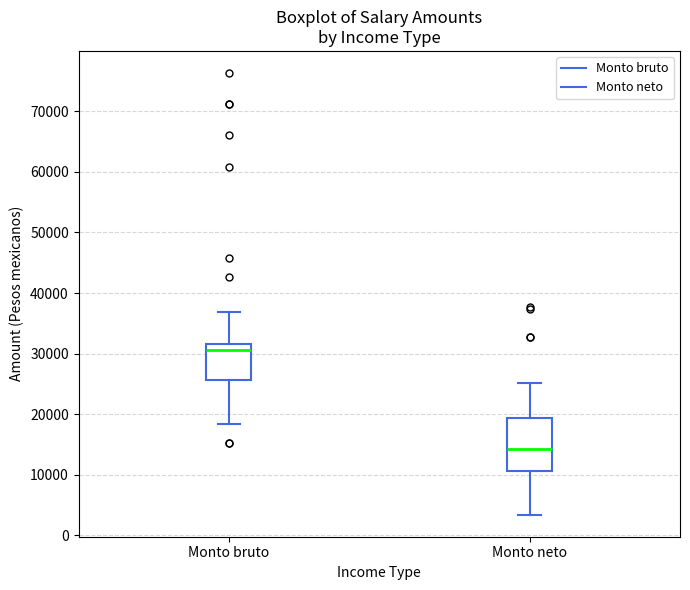

Where does the upper whisker of the box for Monto bruto end on the y-axis? The values are not printed on the chart, so give them approximately, as read against the axis.

37000